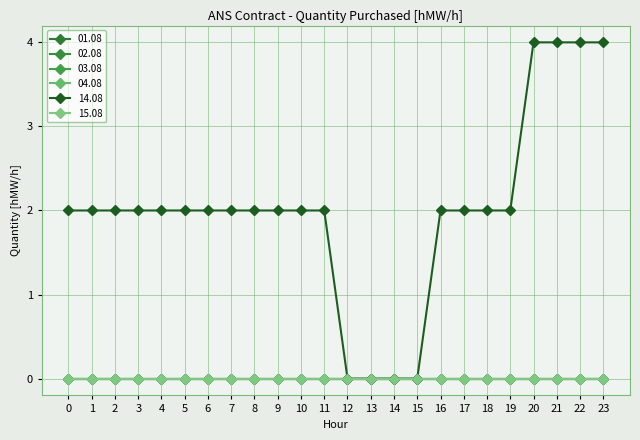

Is this an area chart (filled region under the line)?

No